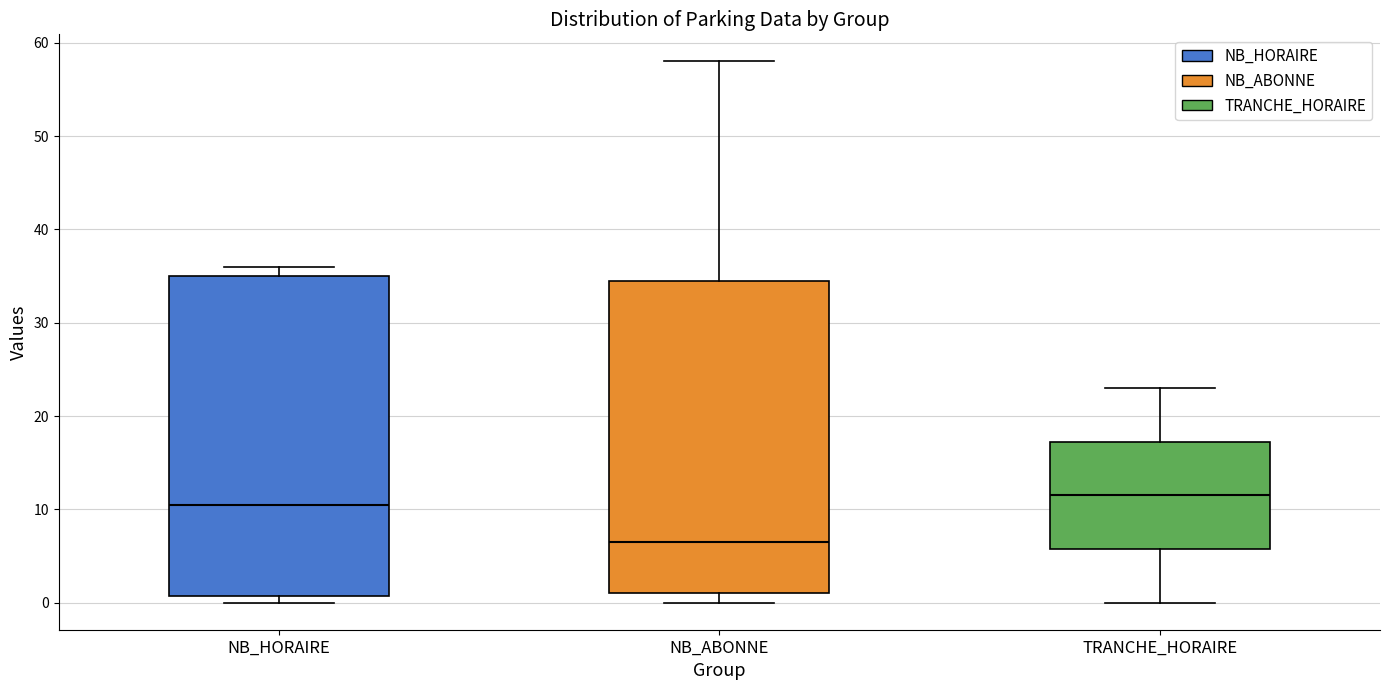

Reading left to right, read every box against the y-axis: the position of its median line, the range the box covers, and the ends of its whiskers. The values are not printed on the chart, so give them approximately, as read against the axis.

NB_HORAIRE: median 11, box 1 to 35, whiskers 0 to 36
NB_ABONNE: median 7, box 1 to 35, whiskers 0 to 58
TRANCHE_HORAIRE: median 12, box 6 to 17, whiskers 0 to 23